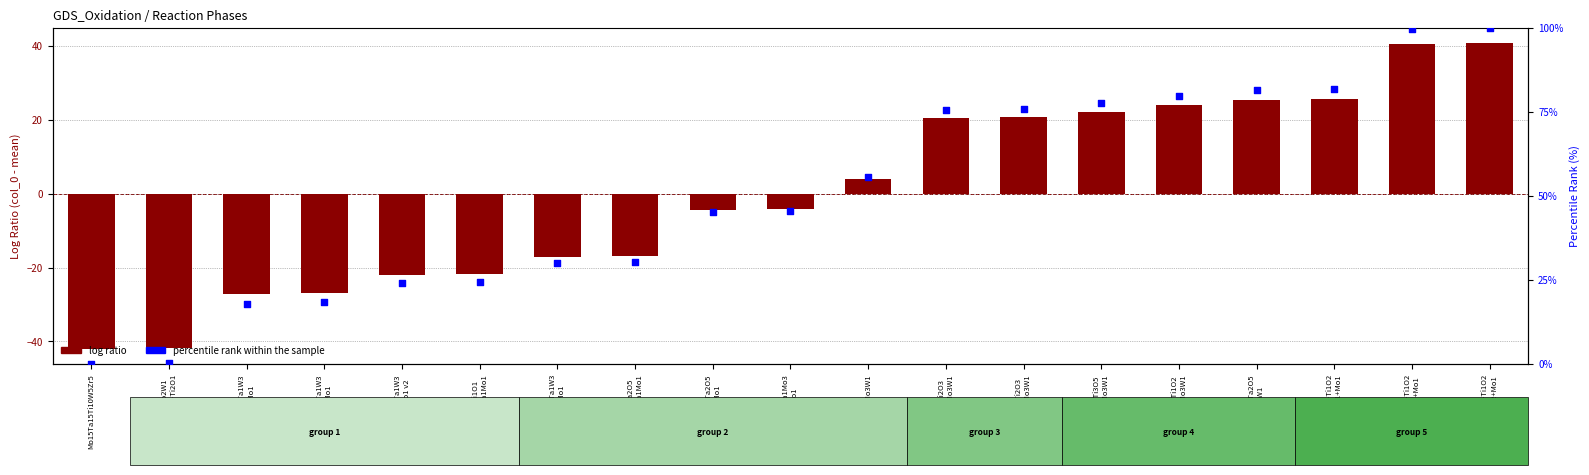

At how many categories does at least one series exceed 87?

2